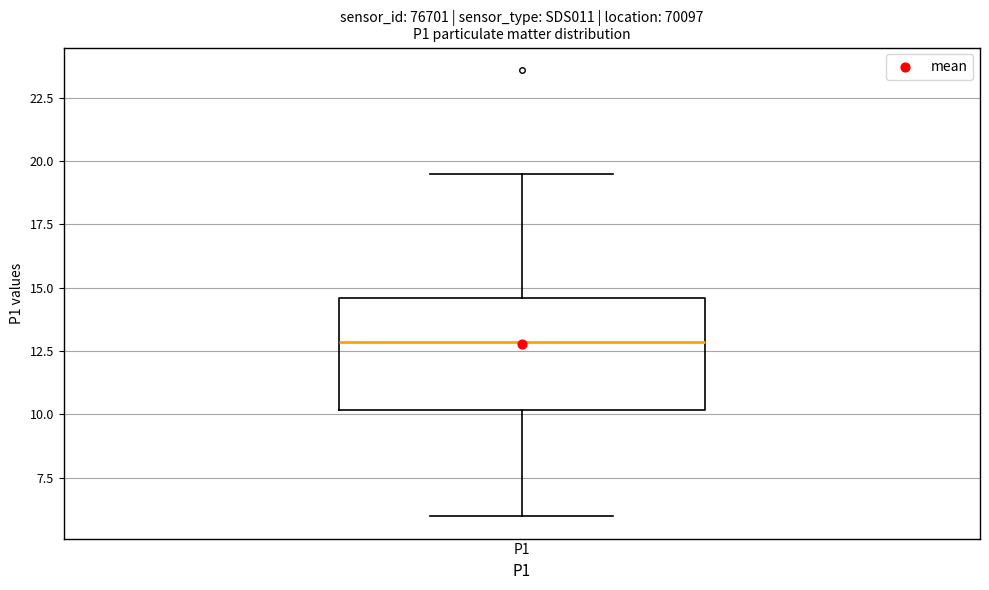

Read this box plot against the y-axis: the position of the median line, the range covered by the box, and the ends of both whiskers. The values are not printed on the chart, so give them approximately, as read against the axis.

median 13.0, box 10.0 to 14.5, whiskers 6.0 to 19.5